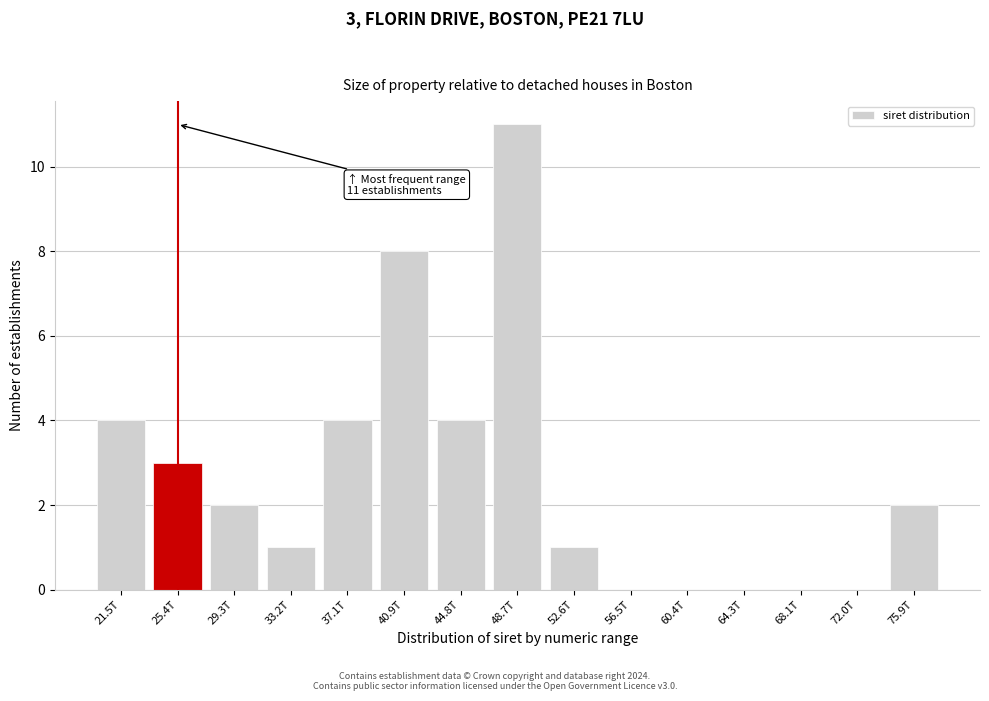

Reading right to left, what are all the values shown in this chart?

75.9T=2	72.0T=0	68.1T=0	64.3T=0	60.4T=0	56.5T=0	52.6T=1	48.7T=11	44.8T=4	40.9T=8	37.1T=4	33.2T=1	29.3T=2	25.4T=3	21.5T=4